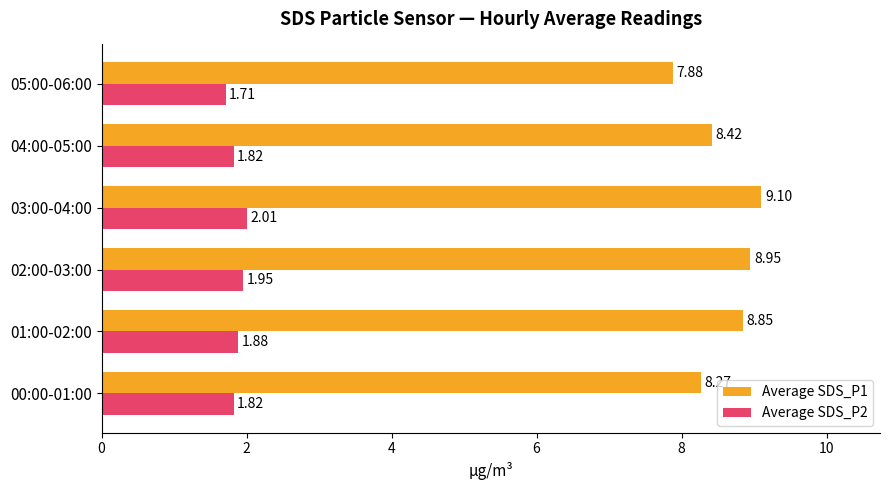

Between 00:00-01:00 and 02:00-03:00, which series saw the biggest shift?

Average SDS_P1